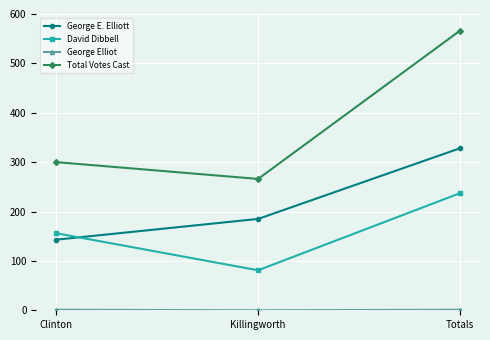

What is the value of the David Dibbell point at the 2nd from the left?

81